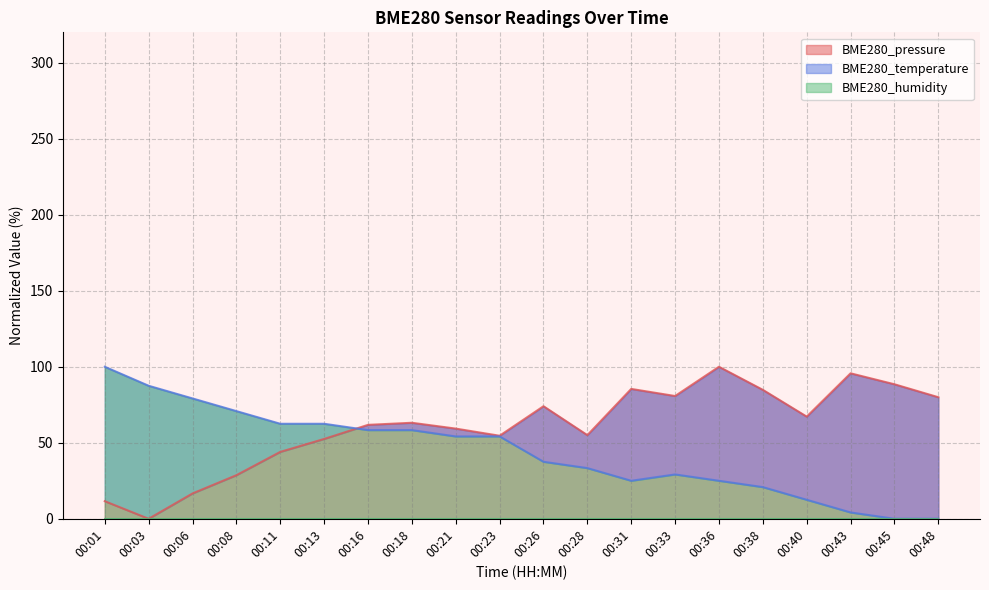

At which category does BME280_temperature reach its first local peak?

00:33